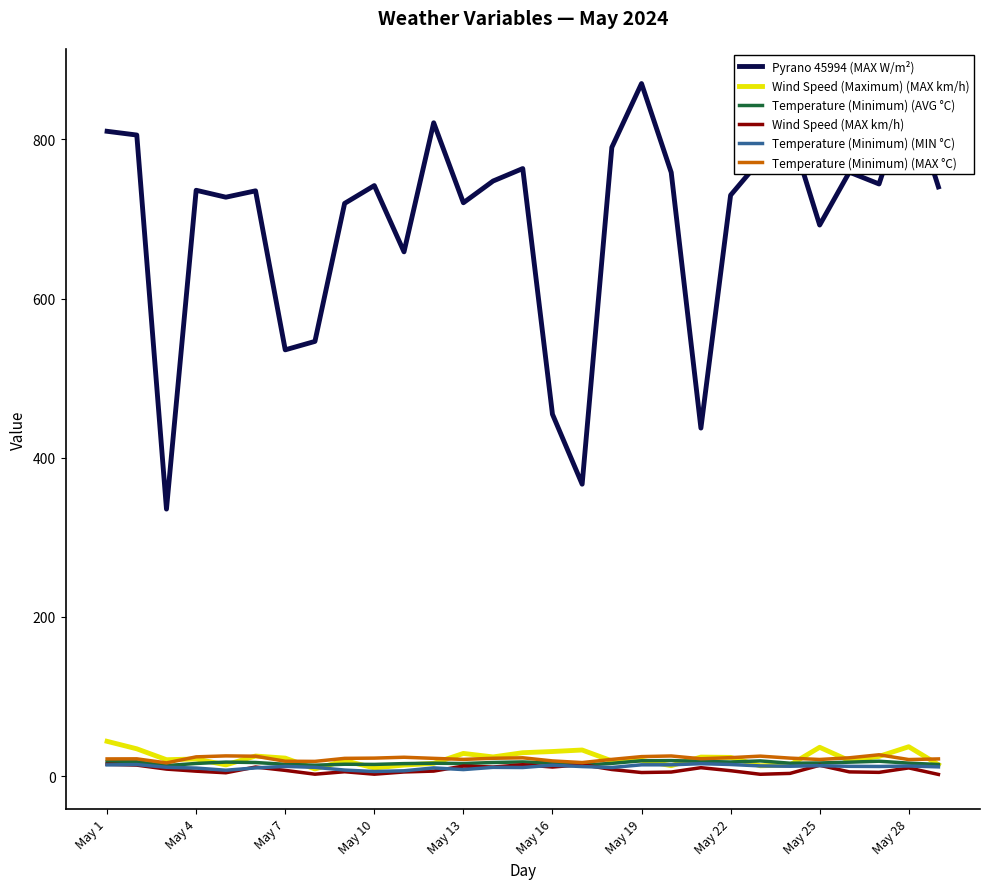

Which series has the largest total across all categories?

Pyrano 45994 (MAX W/m²)